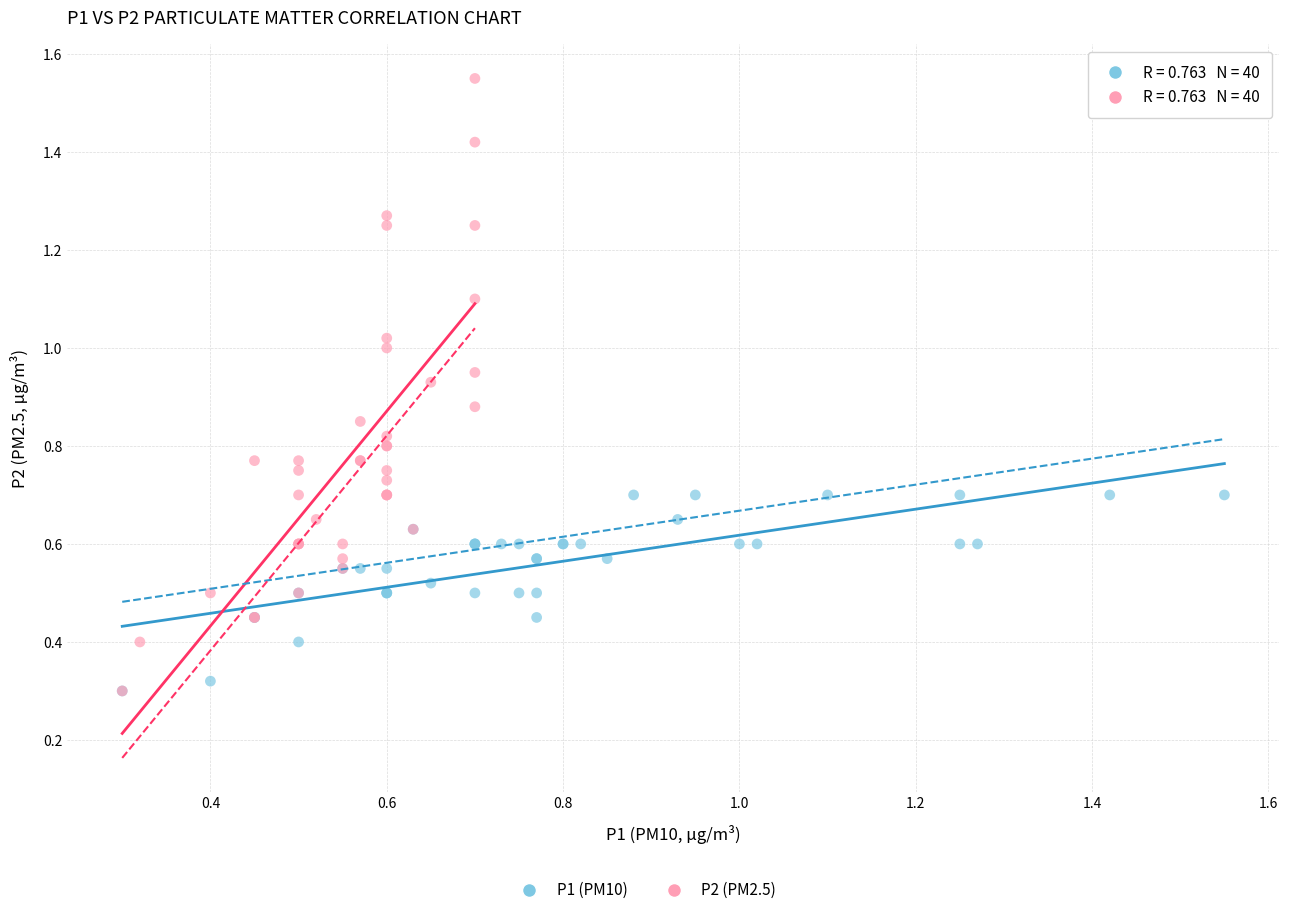

Which series contains the highest Y value?

P2 (PM2.5)